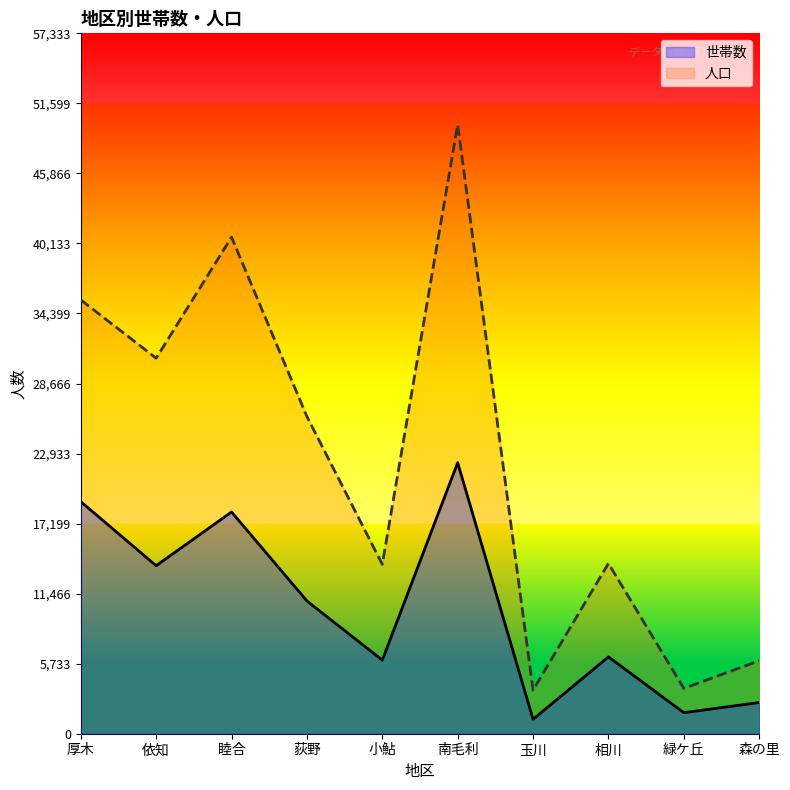

Which series has the widest spread of values?

人口